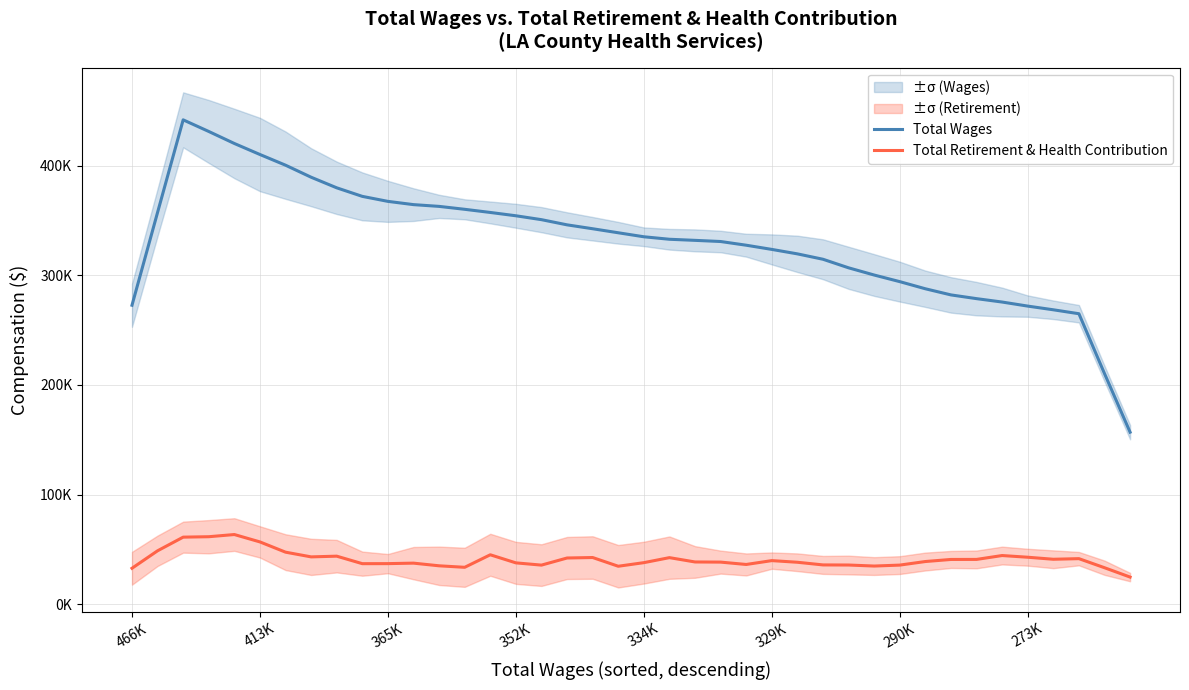

True or false: Total Retirement & Health Contribution has more than 0 interior local peaks.

True